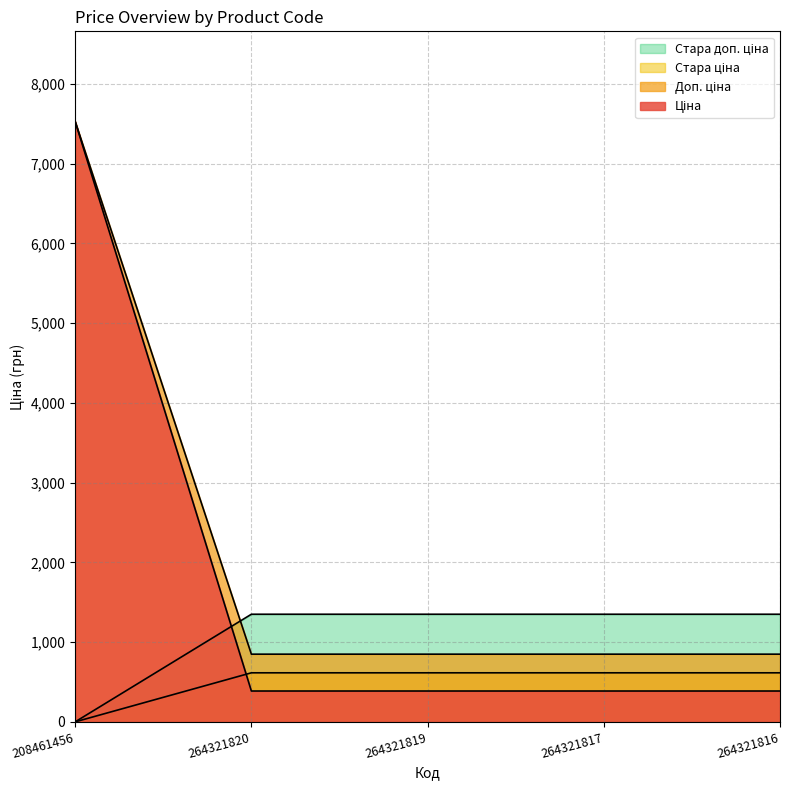

Which series has the largest range (max minus min)?

Доп. ціна